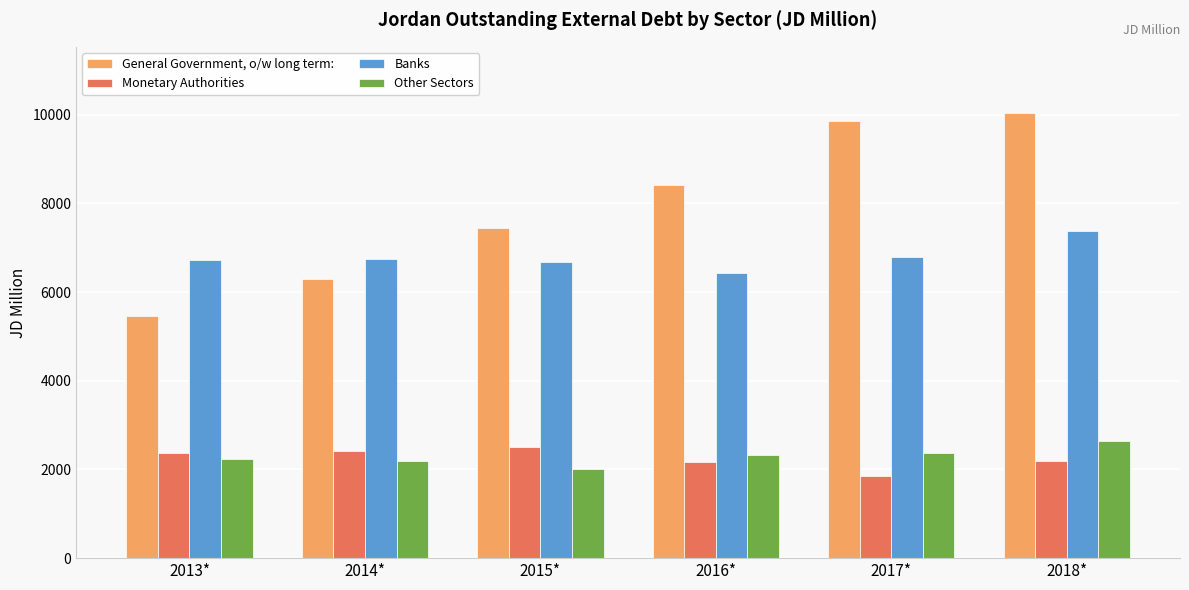

At which category does the chart reach its peak across all series?

2018*